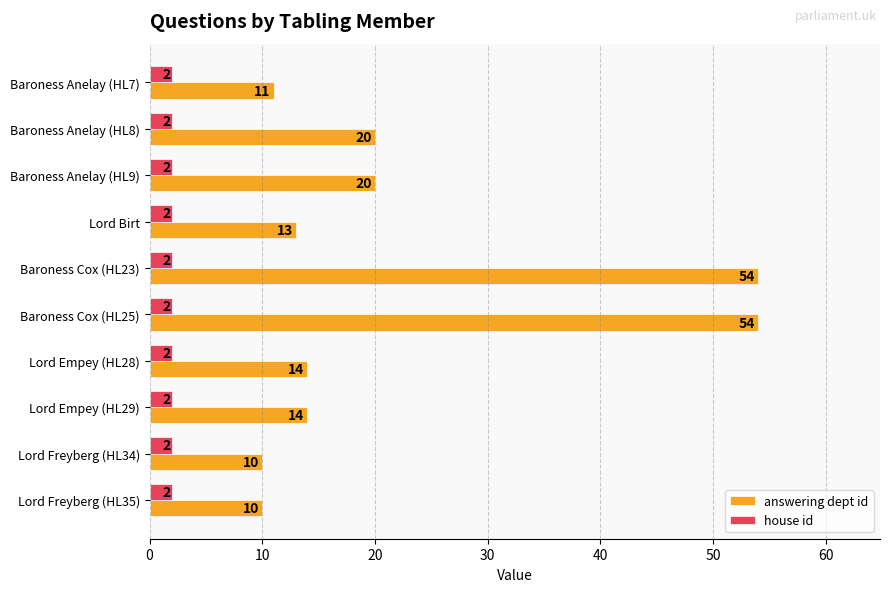

The value of house id at Baroness Anelay (HL9) is 2. True or false?

True